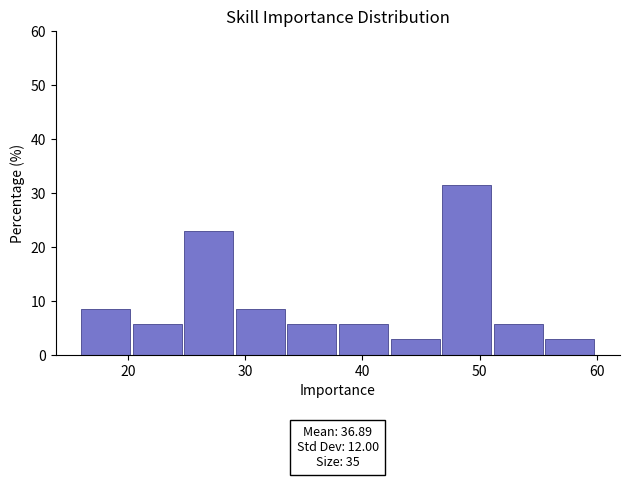

Over which range of the x-axis is the bar tallest?

46.8 to 51.2